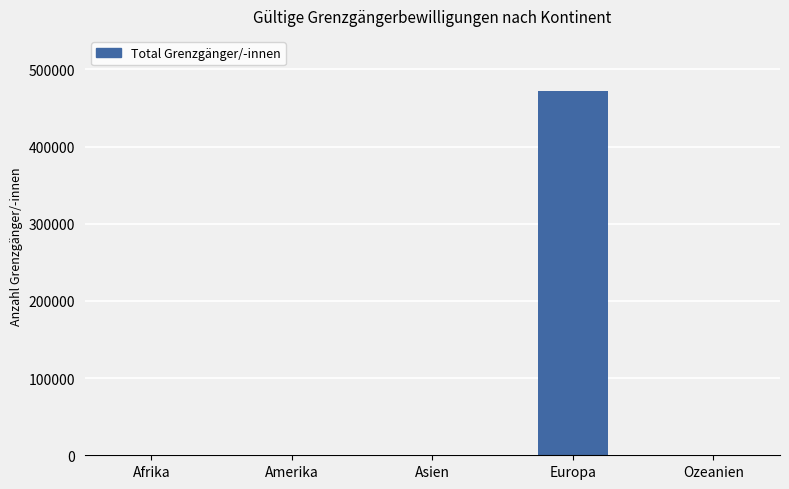

What is the average value?

94627